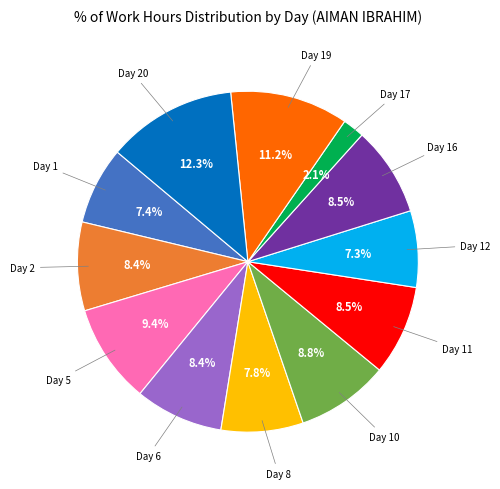

Approximately how many times larger is the value at Day 1 compared to Day 12?

1.0